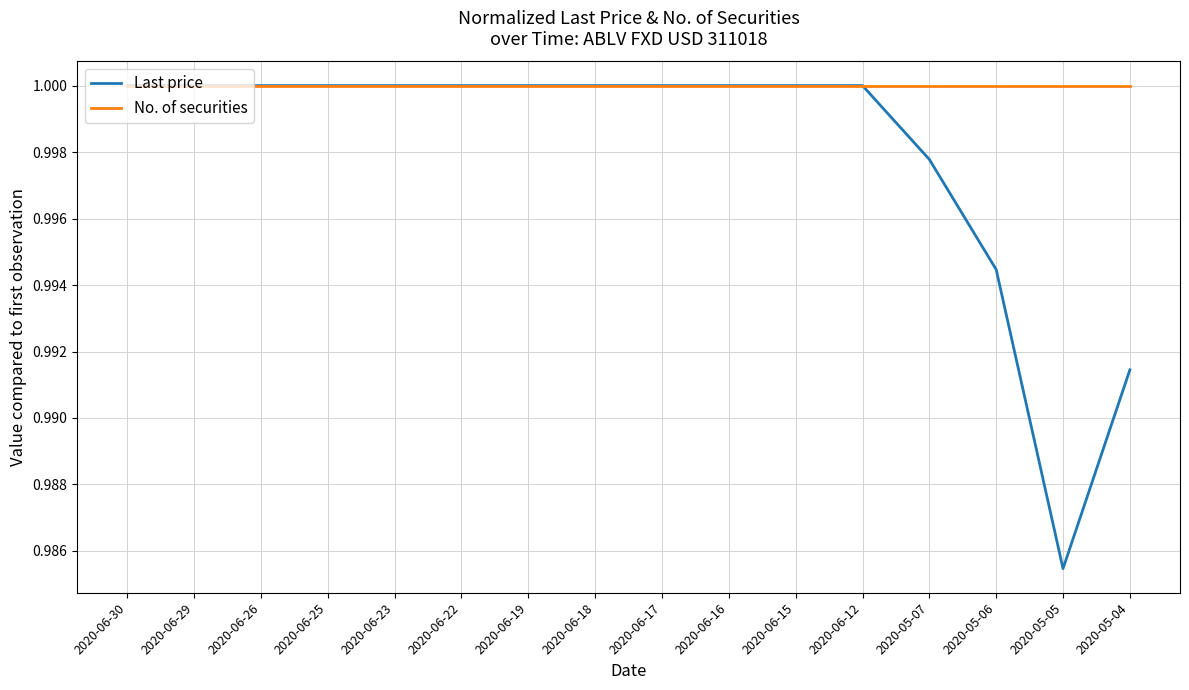

Where is Last price nearest to the value 0?

2020-05-05